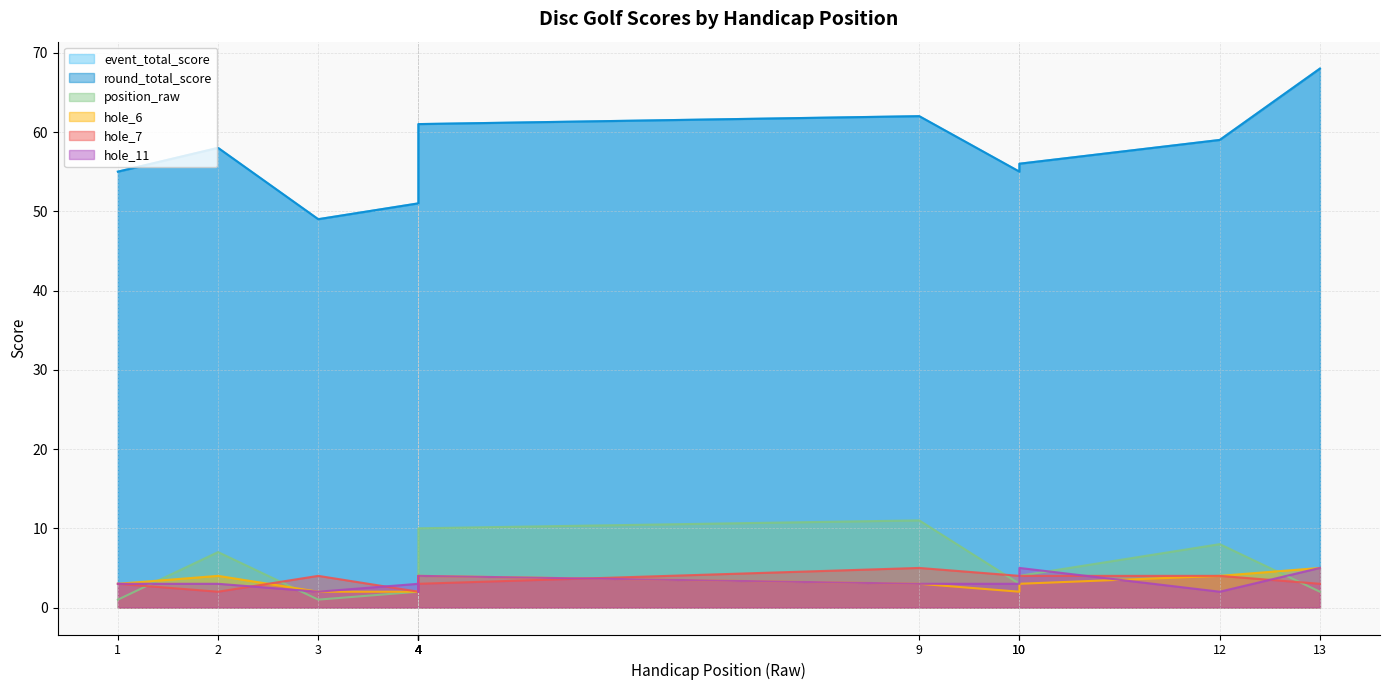

True or false: event_total_score and position_raw intersect in this chart.

False